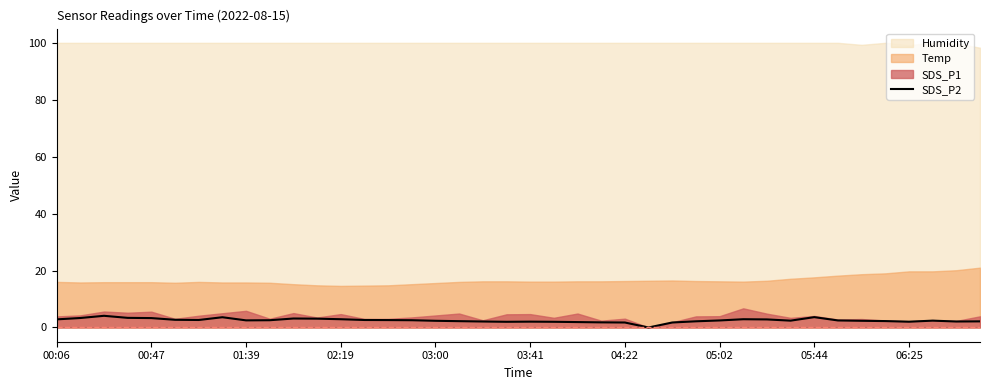

What is the highest value of the SDS_P2 series?

4.1